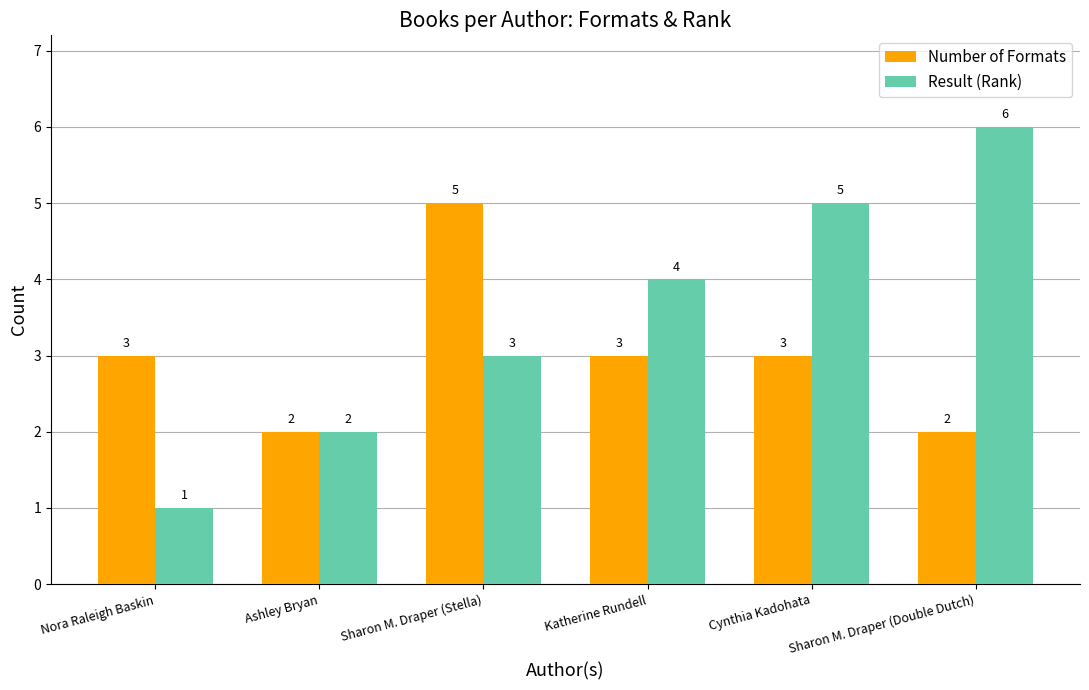

Reading left to right, list all the values displayed in this chart.

Number of Formats: Nora Raleigh Baskin=3	Ashley Bryan=2	Sharon M. Draper (Stella)=5	Katherine Rundell=3	Cynthia Kadohata=3	Sharon M. Draper (Double Dutch)=2
Result (Rank): Nora Raleigh Baskin=1	Ashley Bryan=2	Sharon M. Draper (Stella)=3	Katherine Rundell=4	Cynthia Kadohata=5	Sharon M. Draper (Double Dutch)=6